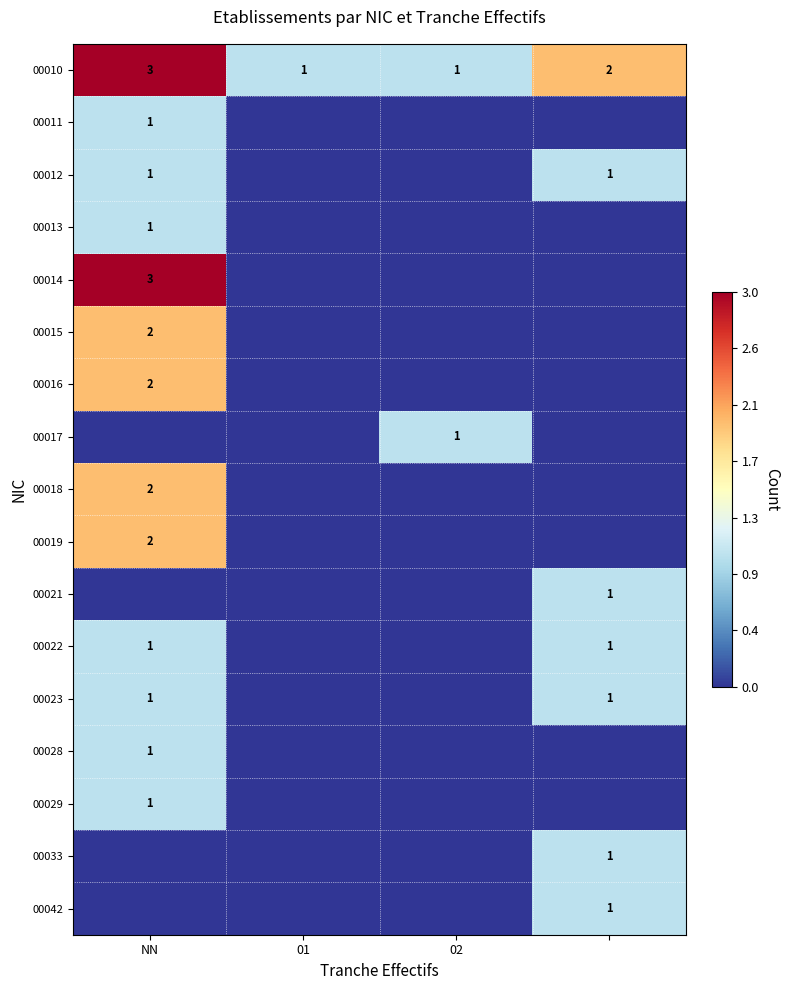

What is the sum of all 00010 values?

7